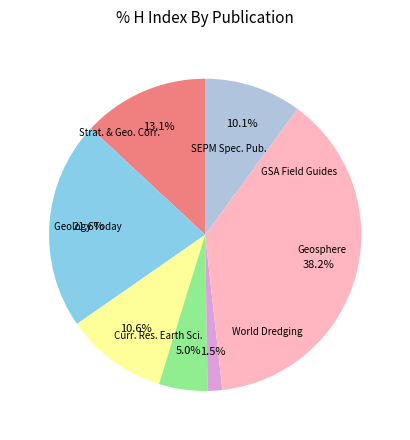

Is there any slice that represents more than half of the pie?

No